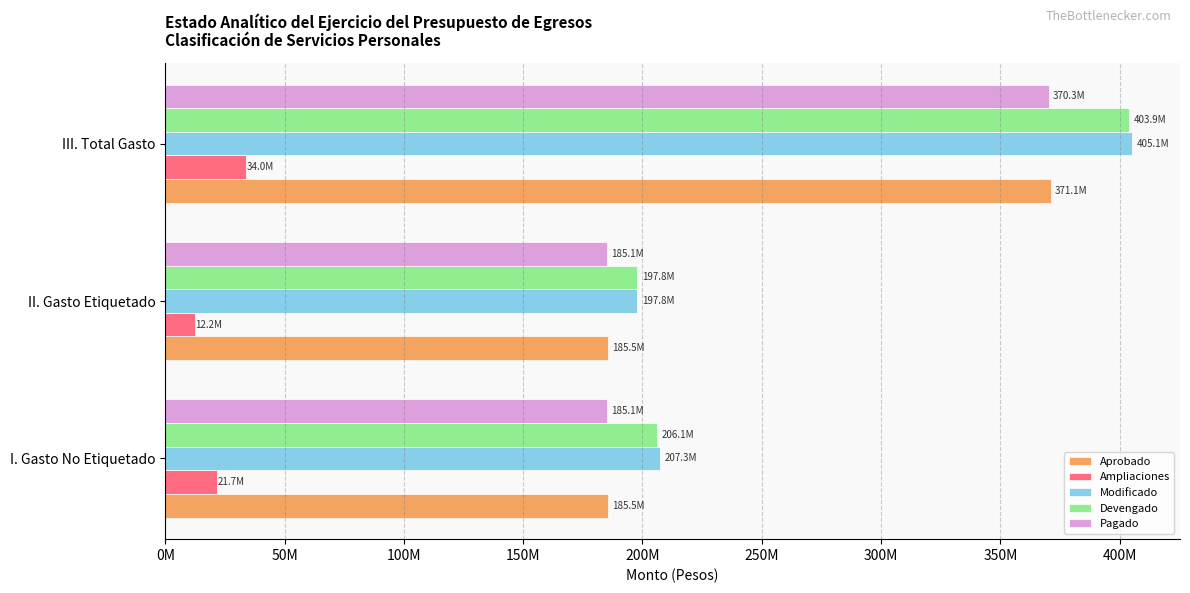

What are all the series names shown in the legend?

Aprobado, Ampliaciones, Modificado, Devengado, Pagado